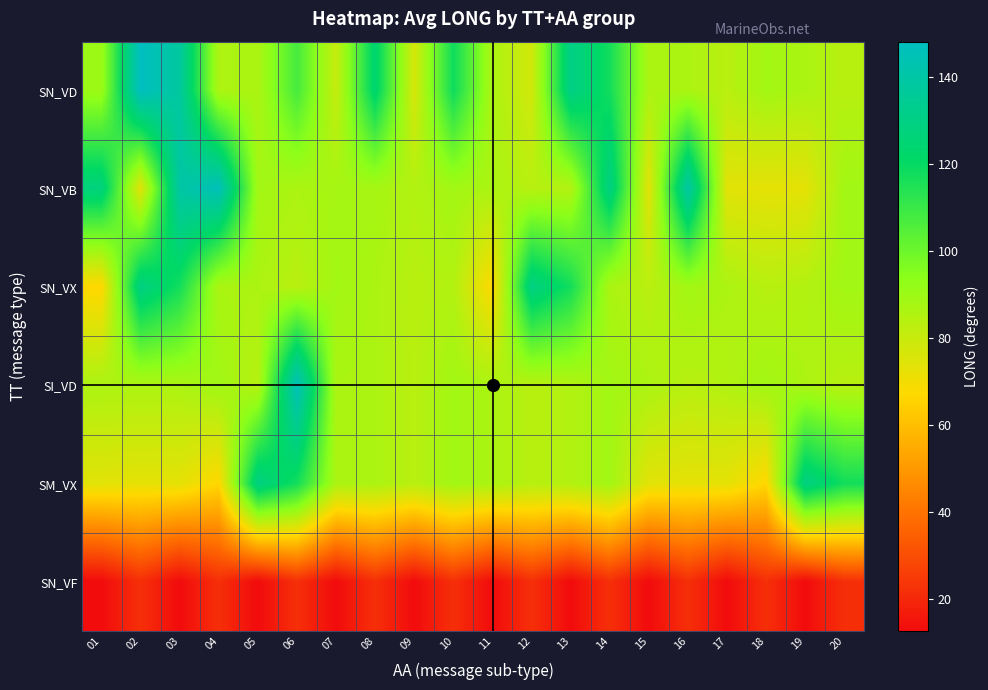

At which category is the sum across all series the highest?

03